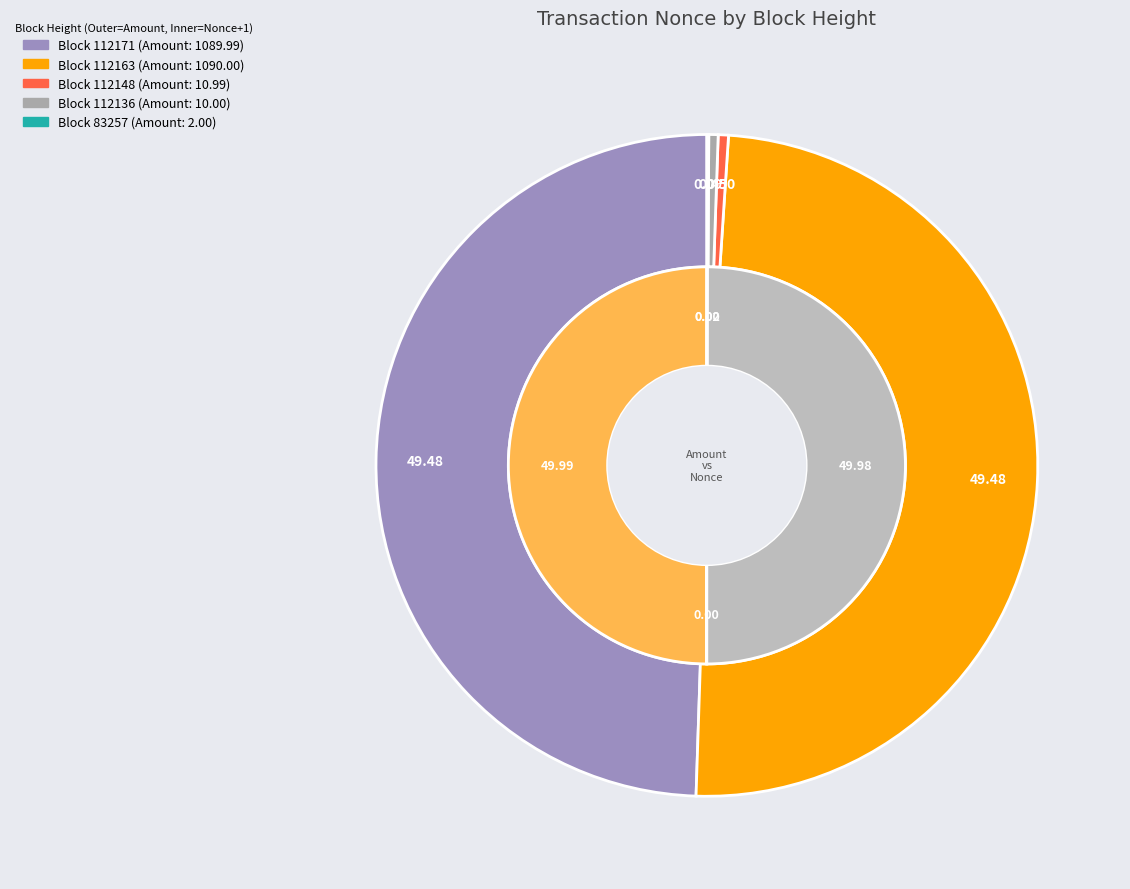

Do 112148 and 112163 together represent more than half of the pie?

No